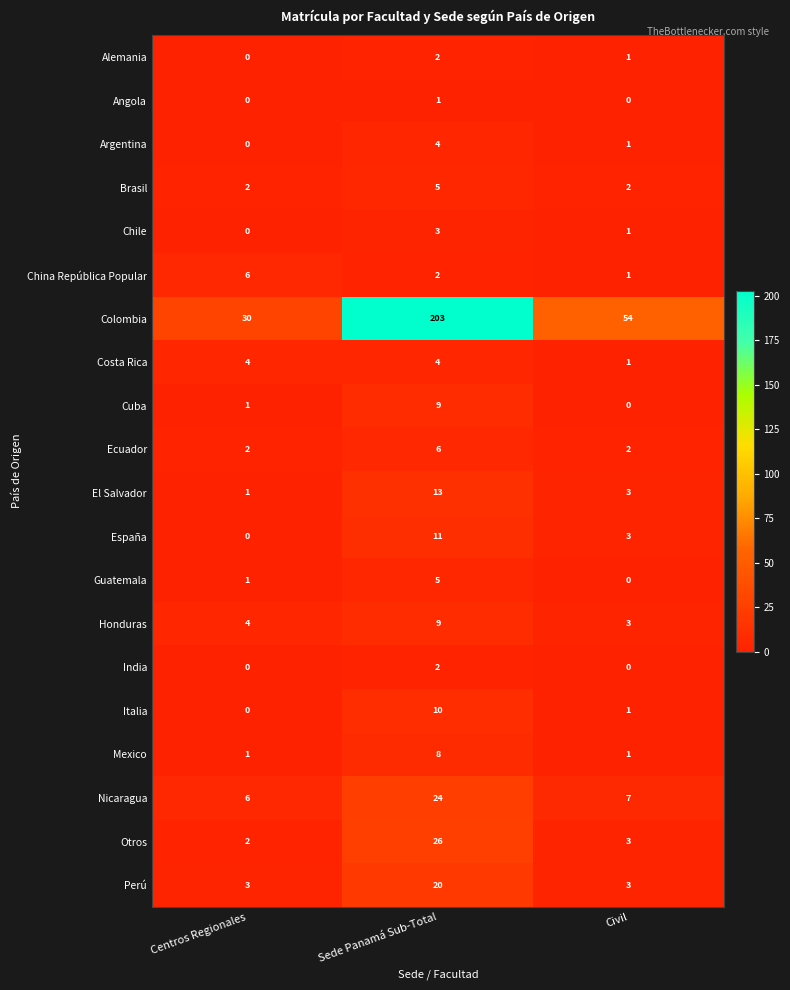

At which label does Honduras reach its minimum?

Civil